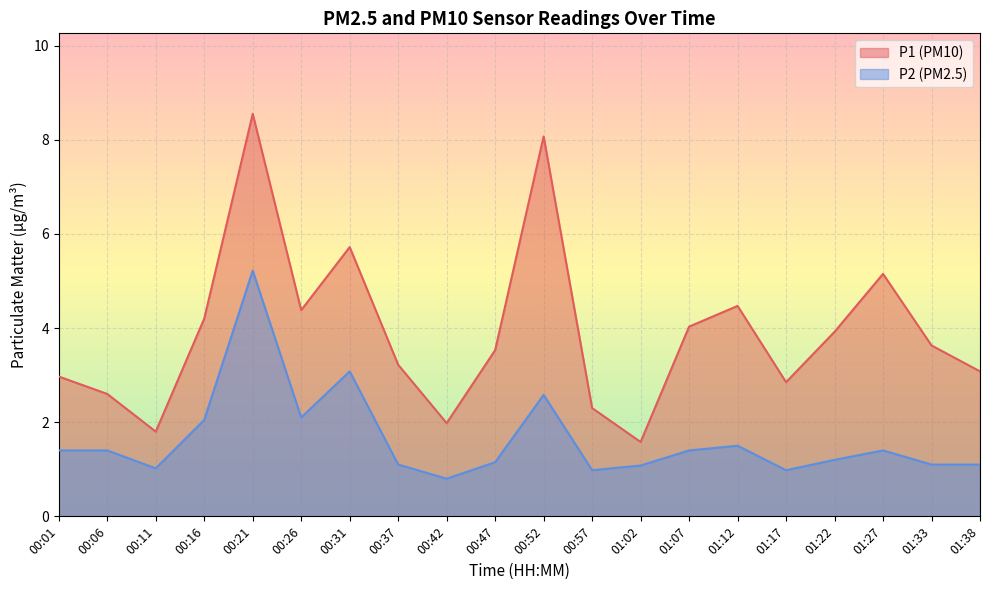

What is the average value of the P1 series?

3.9